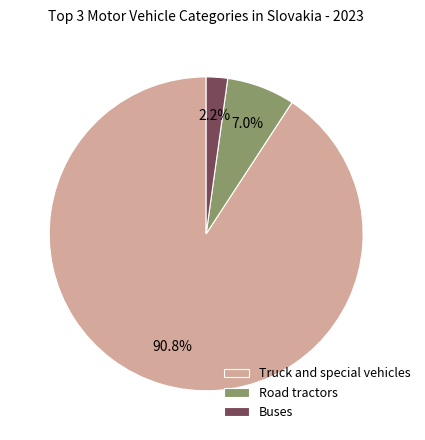

Does Road tractors represent more than half of the total?

No